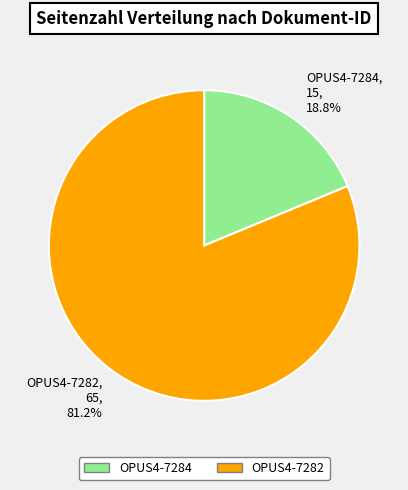

How many slices are in this pie chart?

2